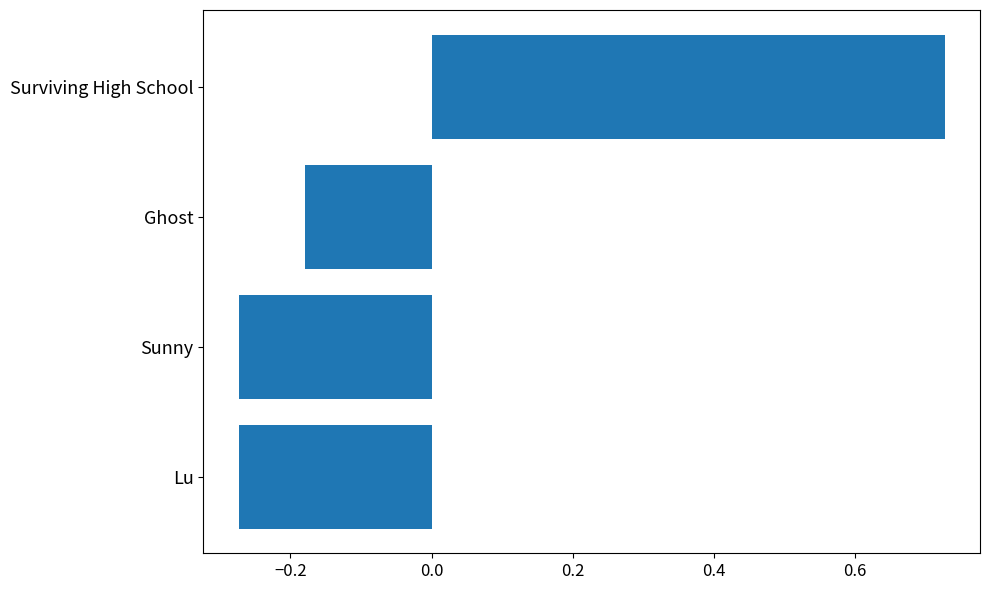

Are the bars grouped side by side (vs. stacked)?

No